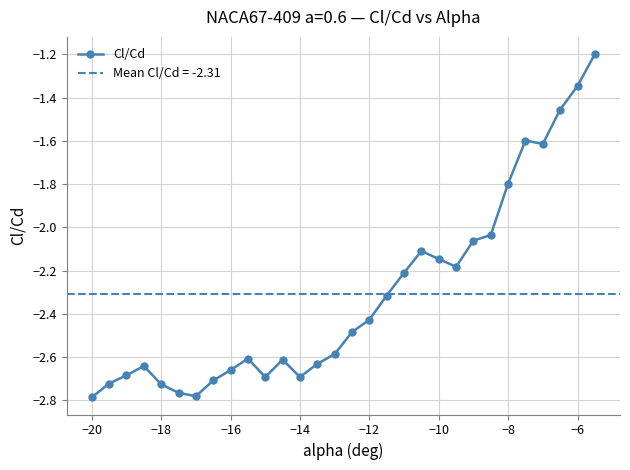

What is the greatest value displayed?

-1.2